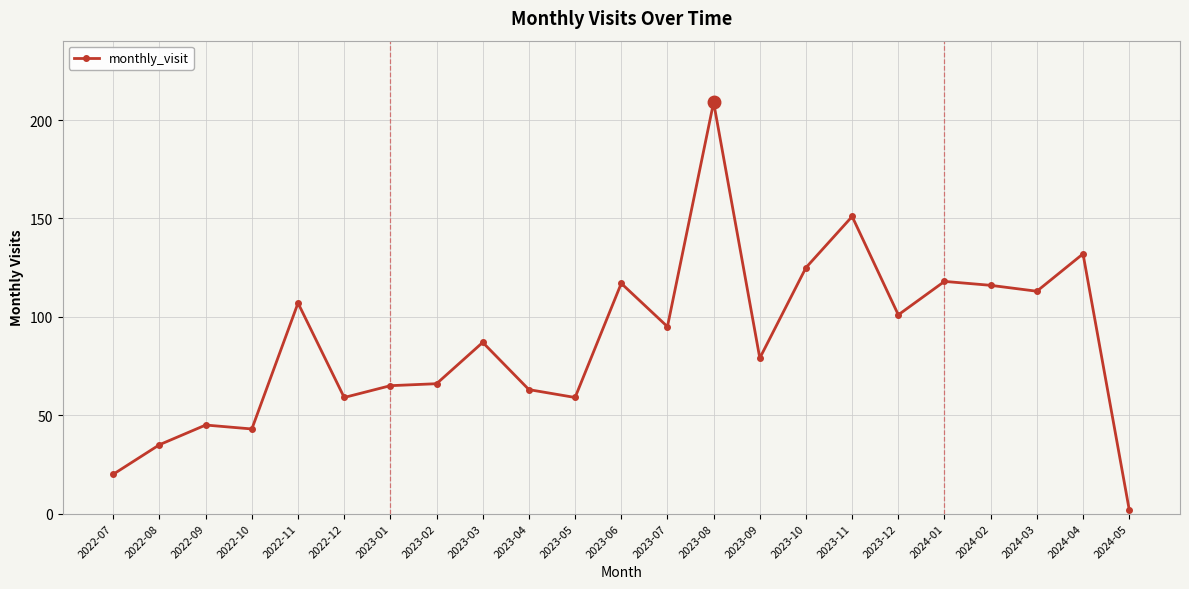

How many series are shown in this chart?

1